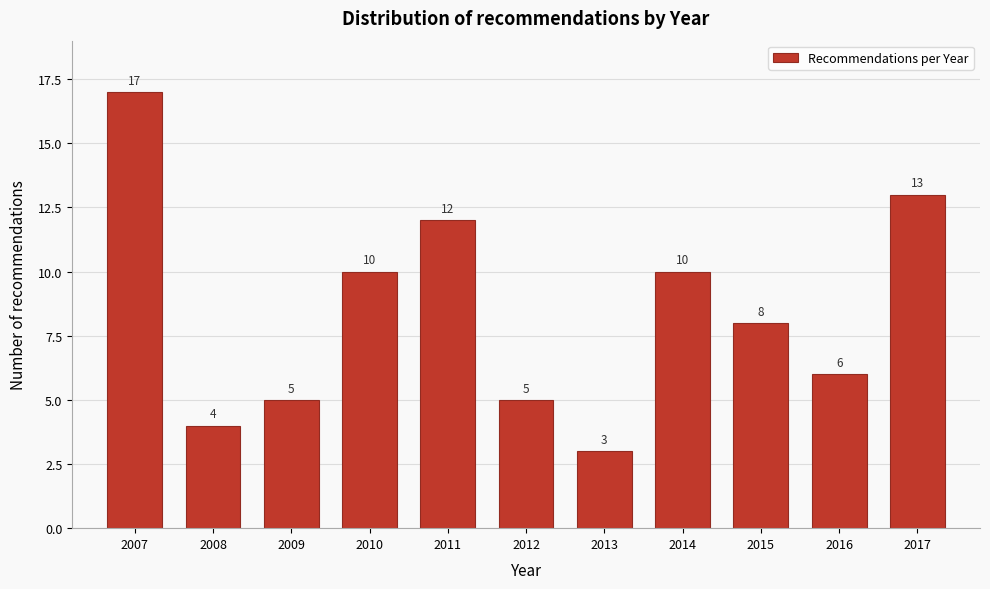

Reading left to right, extract all data points from this chart.

17	4	5	10	12	5	3	10	8	6	13